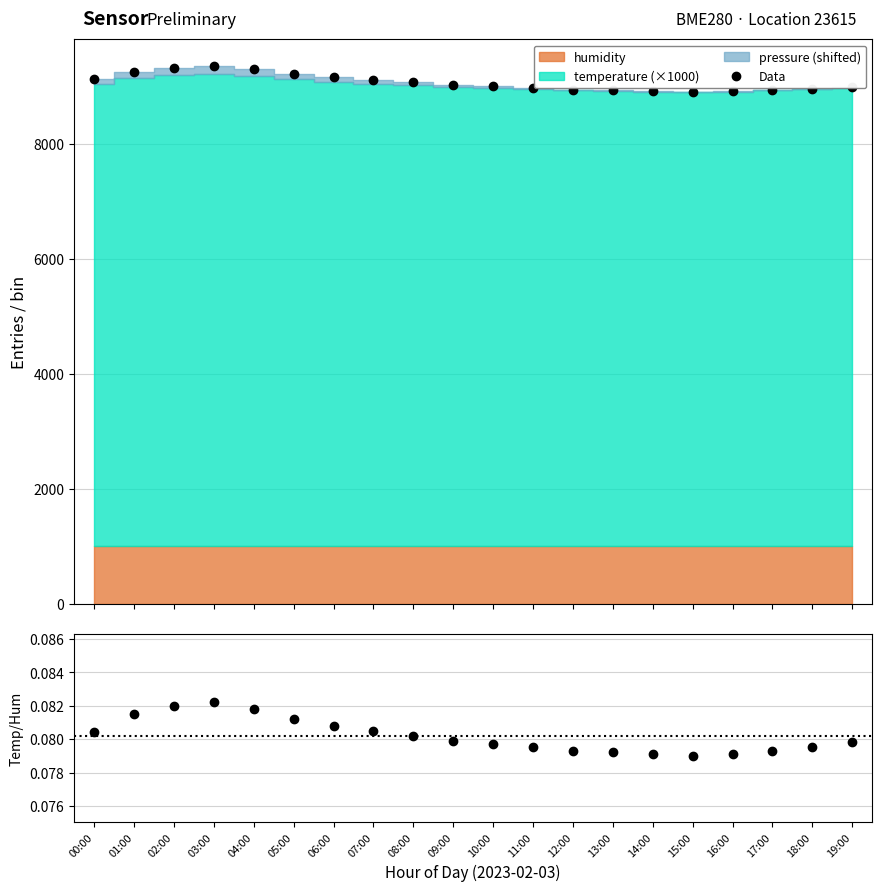

Reading left to right, list all the values displayed in this chart.

Data: 9127.0	9255.0	9322.0	9349.0	9295.0	9217.0	9159.0	9115.0	9072.0	9029.0	8998.0	8971.0	8945.0	8930.0	8916.0	8903.0	8911.0	8930.0	8952.0	8985.0
Temp/Hum: 0.1	0.1	0.1	0.1	0.1	0.1	0.1	0.1	0.1	0.1	0.1	0.1	0.1	0.1	0.1	0.1	0.1	0.1	0.1	0.1